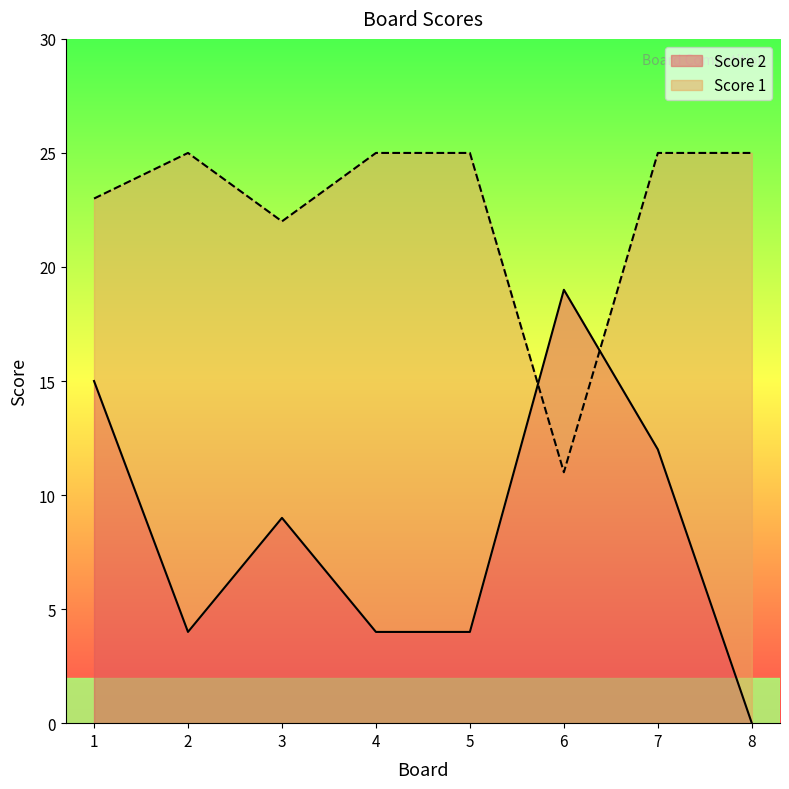

Which has a higher value, 5 or 4?

5